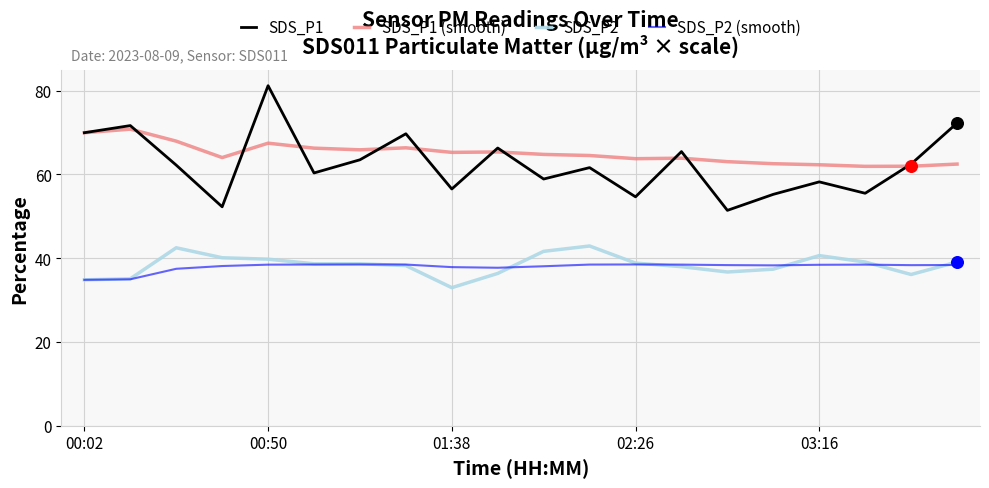

Which series has the largest range (max minus min)?

SDS_P1